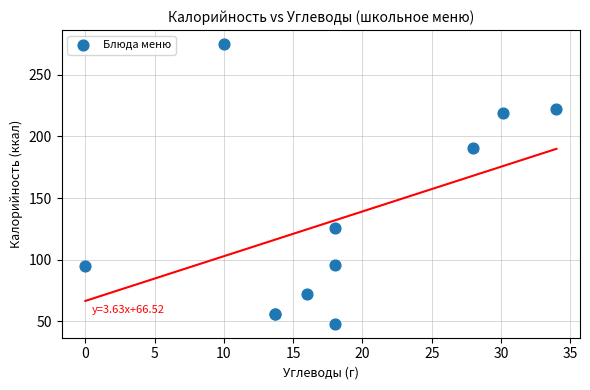

What Y value in the scatter plot is closest to 161?

191